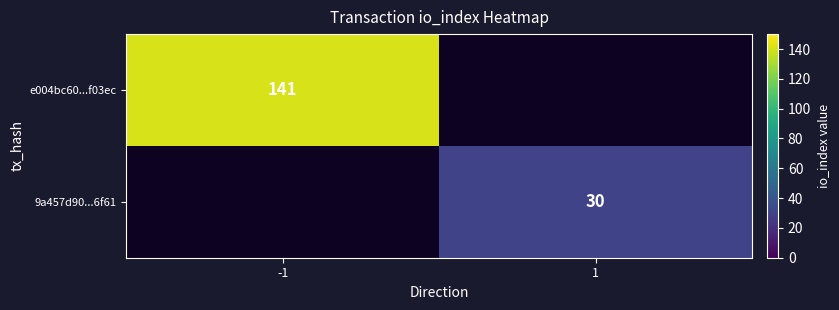

The value of e004bc60...f03ec at -1 is 141. True or false?

True